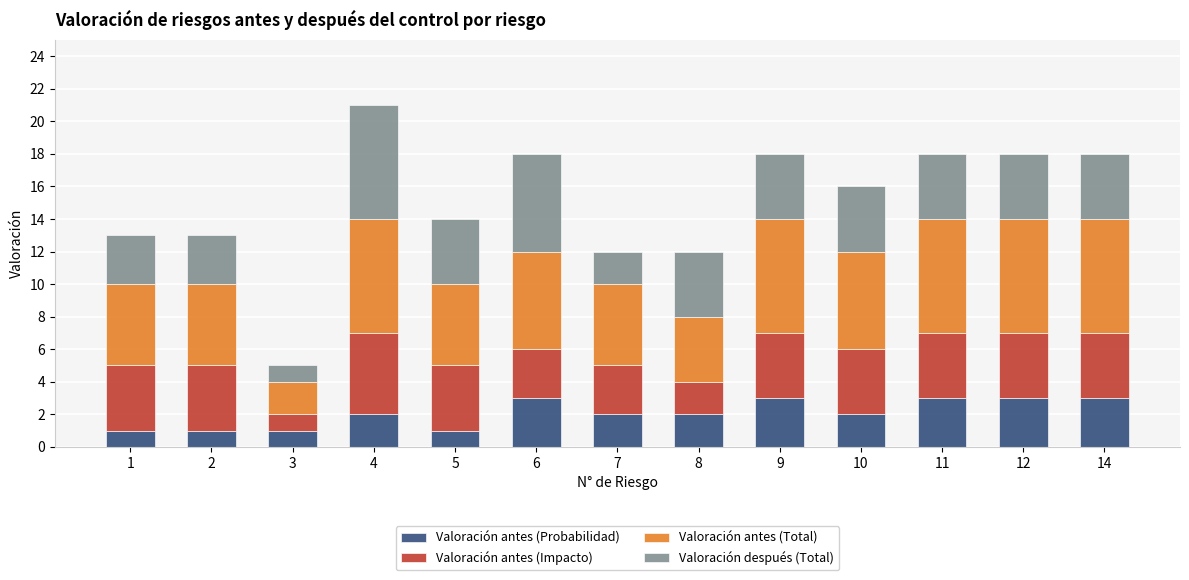

Is it true that Valoración antes (Probabilidad) equals 5 at 14?

False